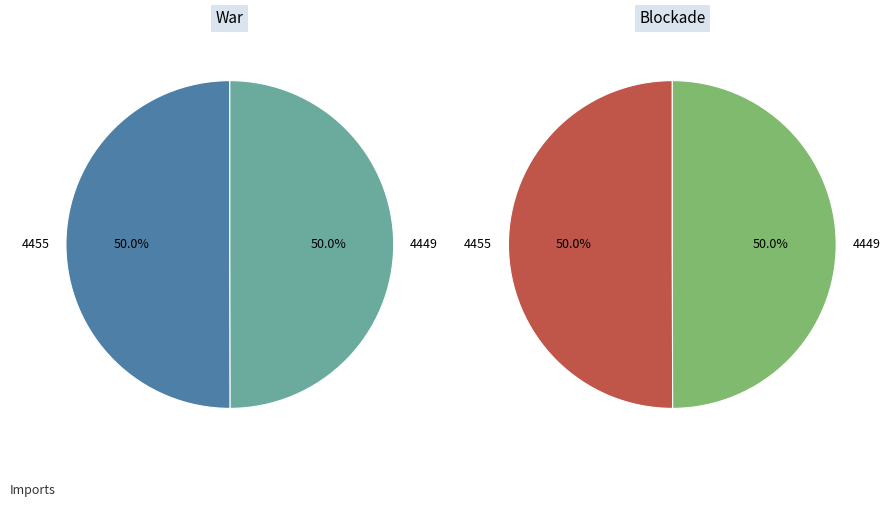

Count the number of slices in the pie.

2